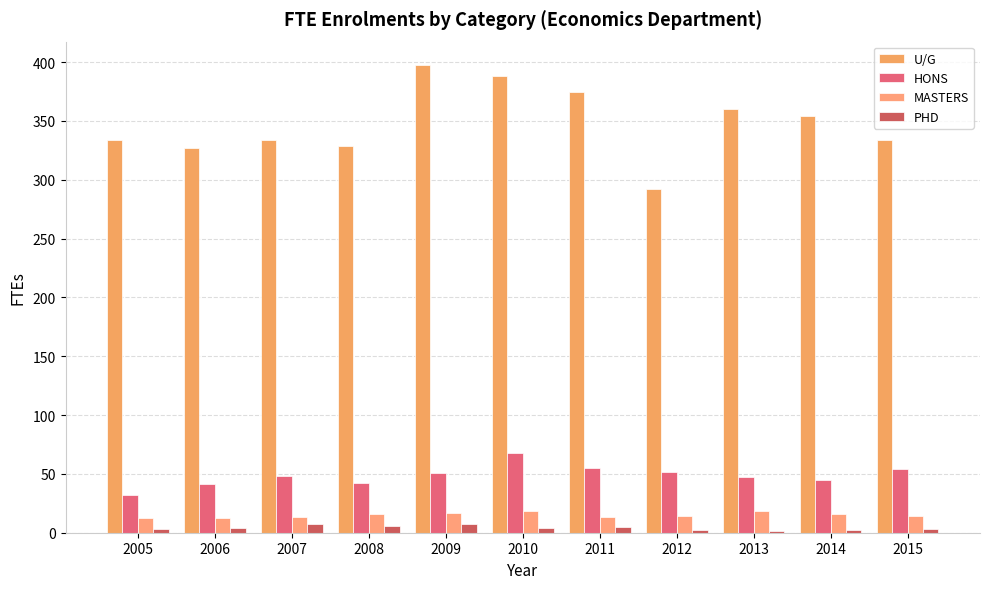

Reading right to left, what are all the values shown in this chart?

U/G: 334.0	353.8	360.1	292.0	374.2	387.9	397.5	329.0	334.0	326.8	333.9
HONS: 54.2	45.2	47.4	52.0	55.3	67.5	50.4	42.1	48.6	41.6	31.9
MASTERS: 14.5	16.3	18.8	14.6	13.5	18.4	16.9	16.3	13.6	12.3	12.2
PHD: 3.5	2.7	1.4	2.1	4.5	4.3	7.0	6.1	7.5	4.0	3.1